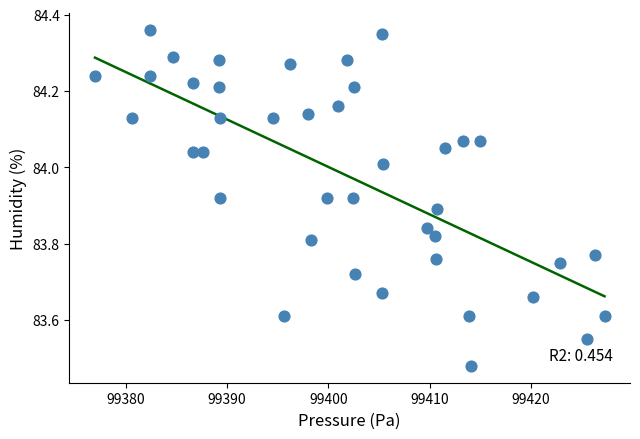

What is the range of Y values (max minus min)?

0.9